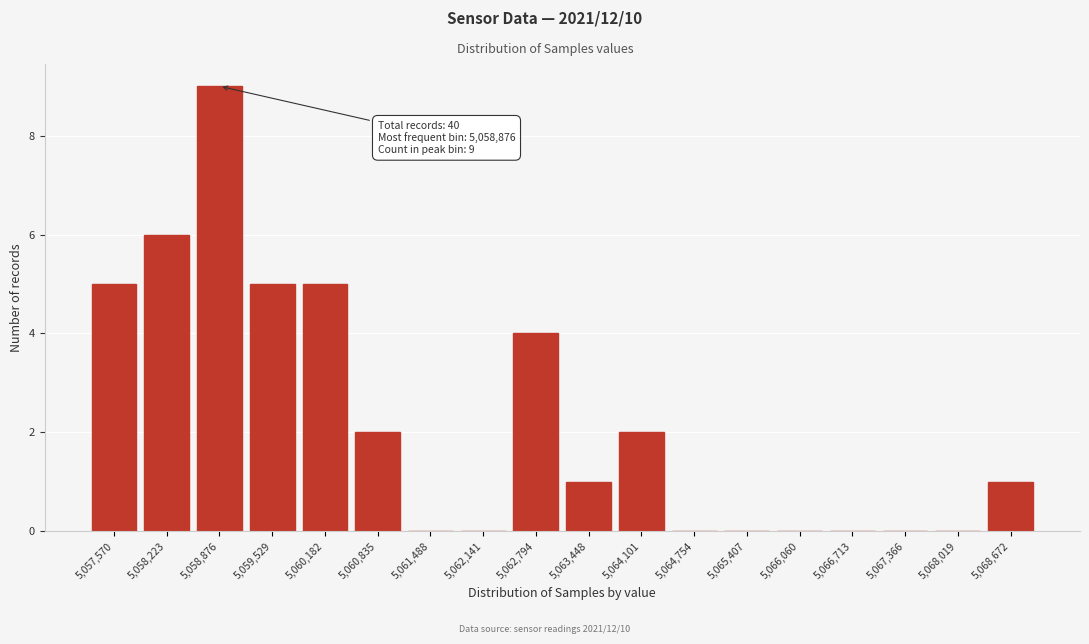

Reading left to right, list all the values displayed in this chart.

5,057,570=5	5,058,223=6	5,058,876=9	5,059,529=5	5,060,182=5	5,060,835=2	5,061,488=0	5,062,141=0	5,062,794=4	5,063,448=1	5,064,101=2	5,064,754=0	5,065,407=0	5,066,060=0	5,066,713=0	5,067,366=0	5,068,019=0	5,068,672=1